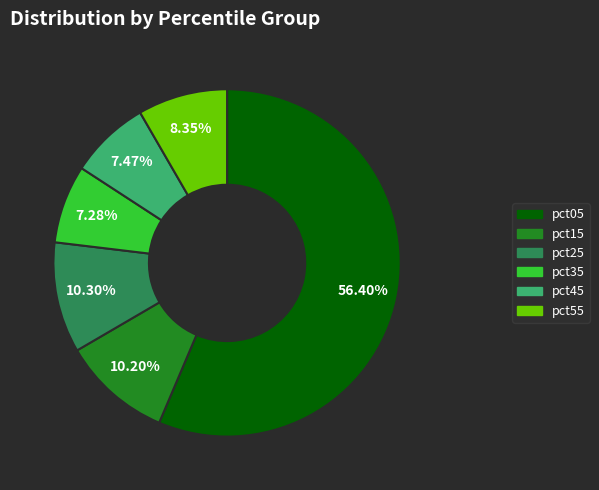

Is there any slice that represents more than half of the pie?

Yes